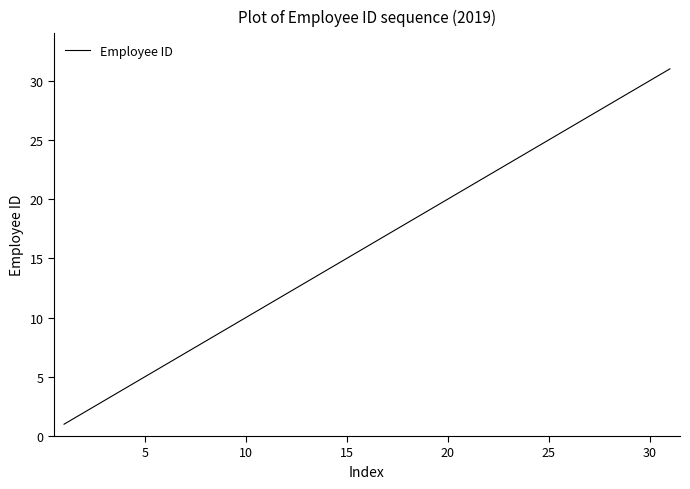

What is the minimum value shown in the chart?

1